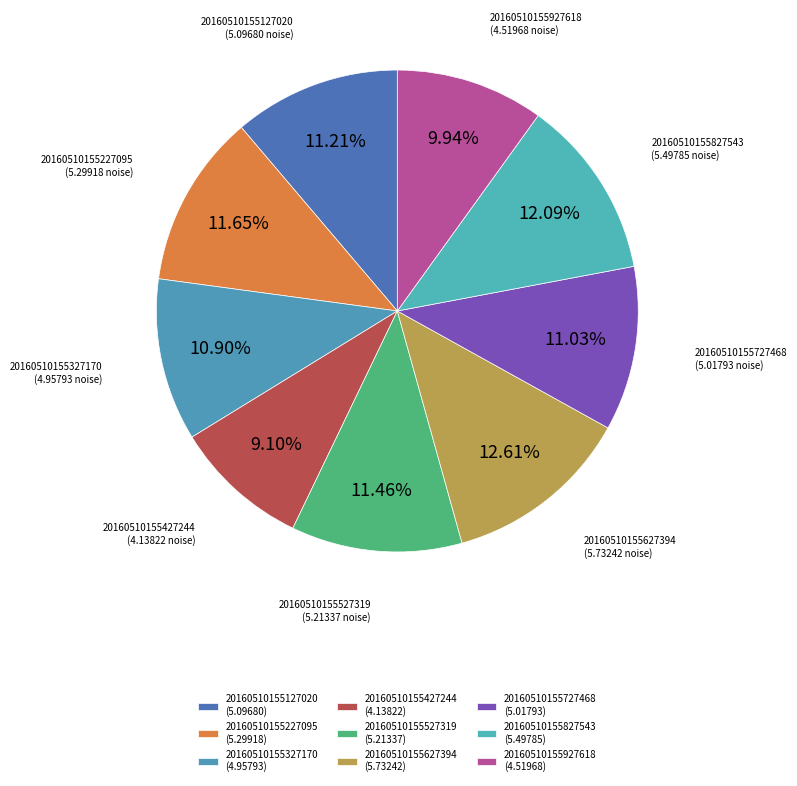

Is there a majority slice in this chart?

No